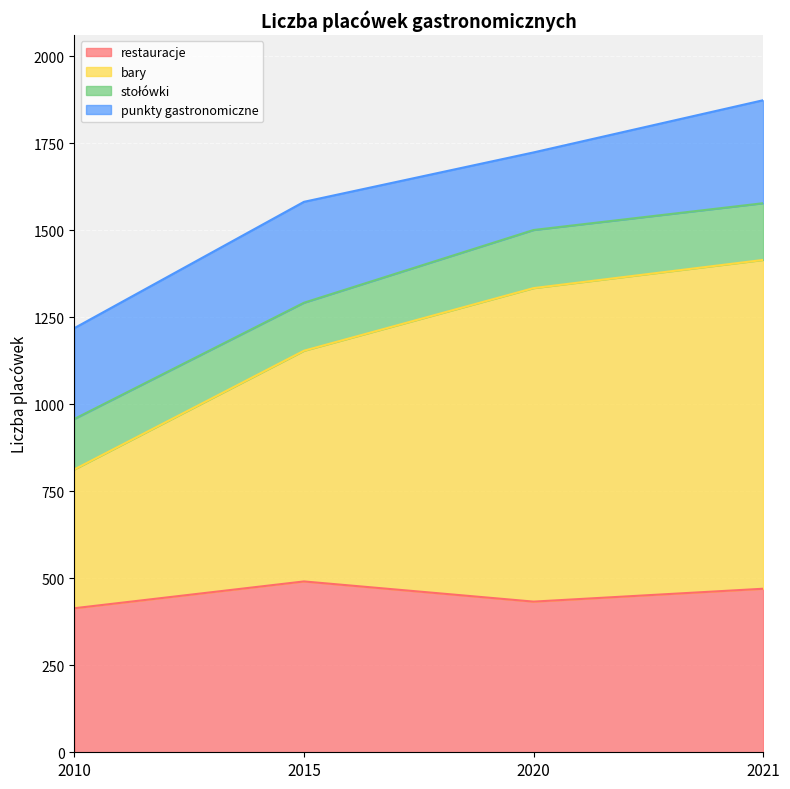

The value of restauracje at 2020 is 708. True or false?

False